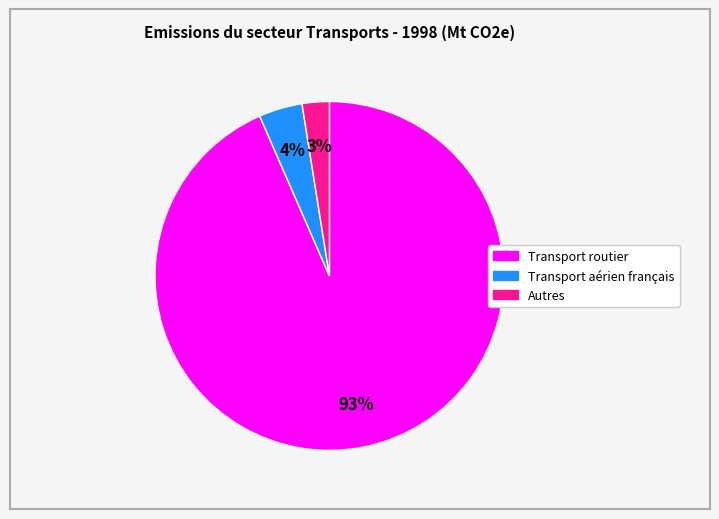

Between Transport routier and Transport aérien français, which is larger?

Transport routier